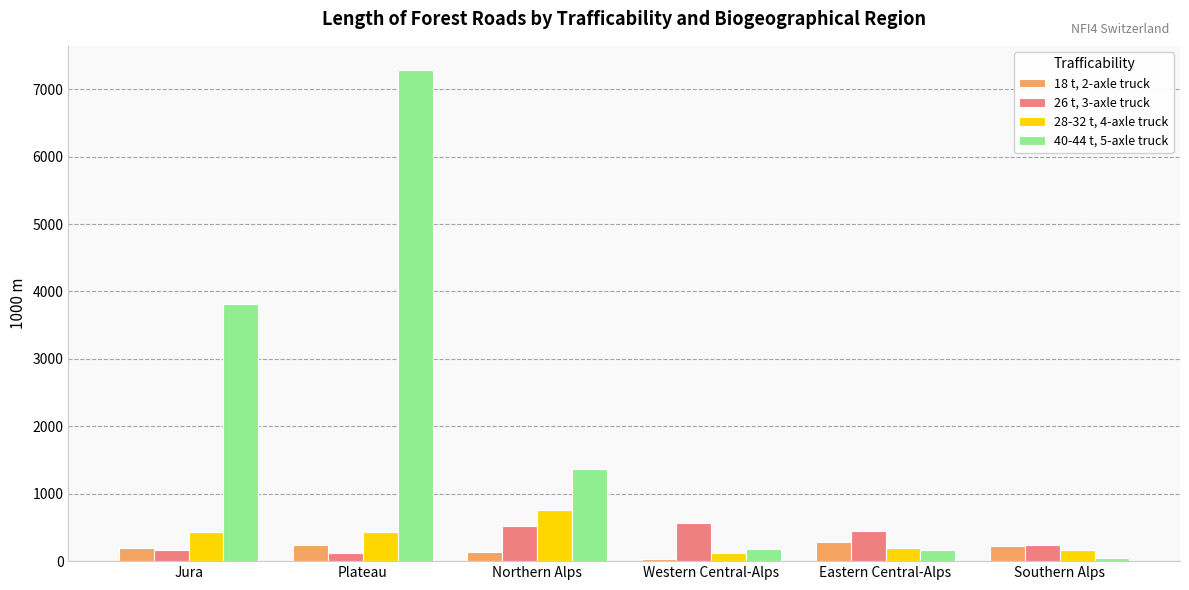

Which series has the widest spread of values?

40-44 t, 5-axle truck